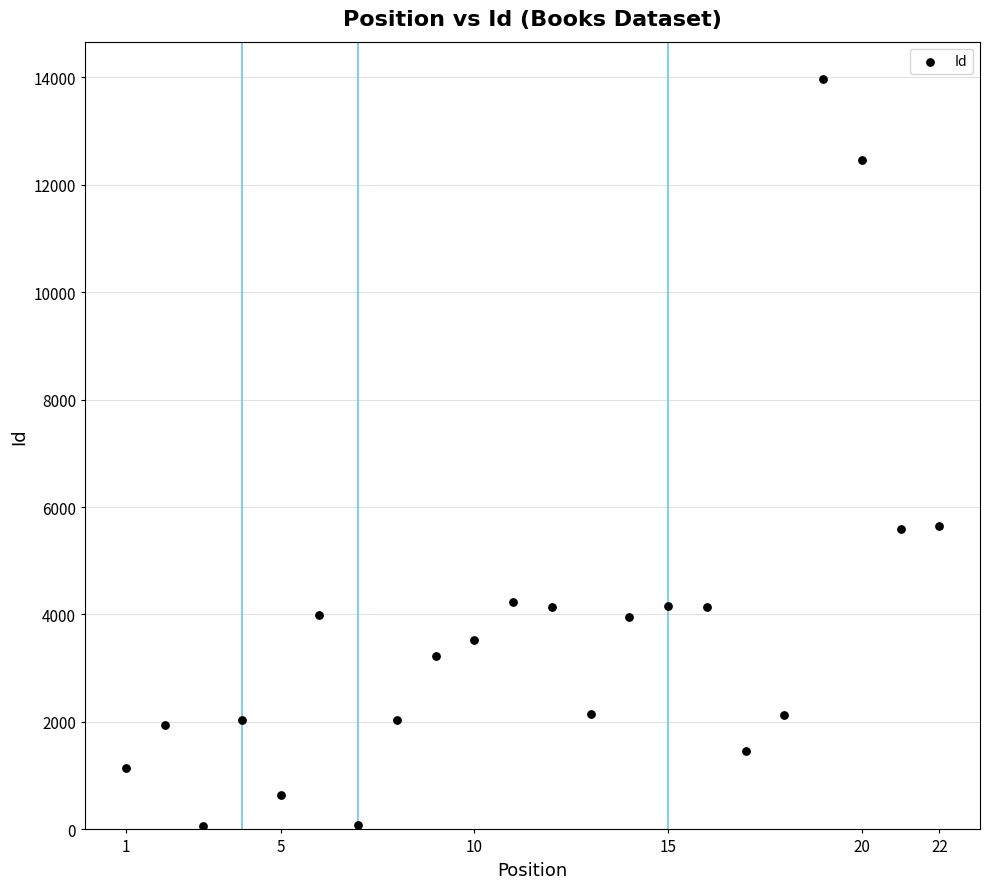

What is the range of X values (max minus min)?

21